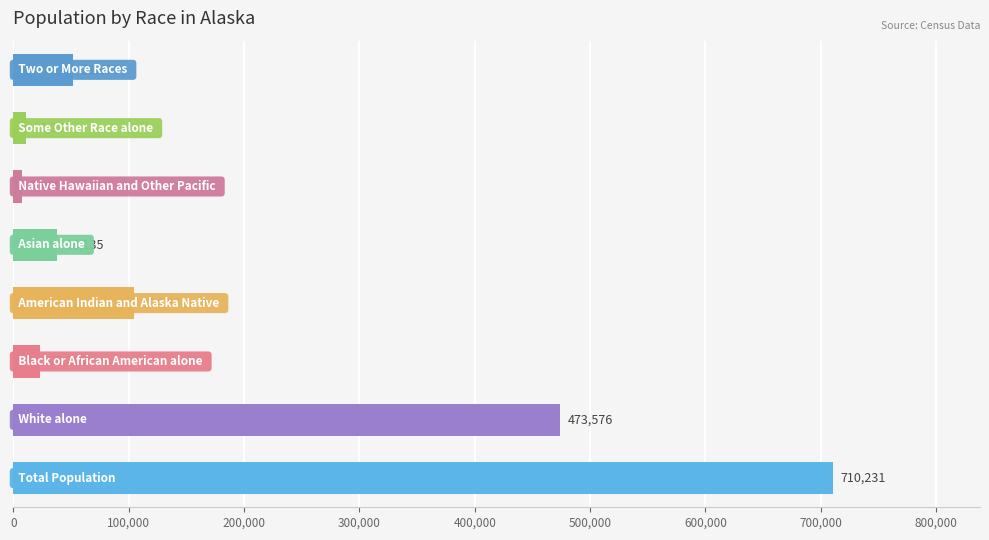

How many distinct data groups are displayed?

1